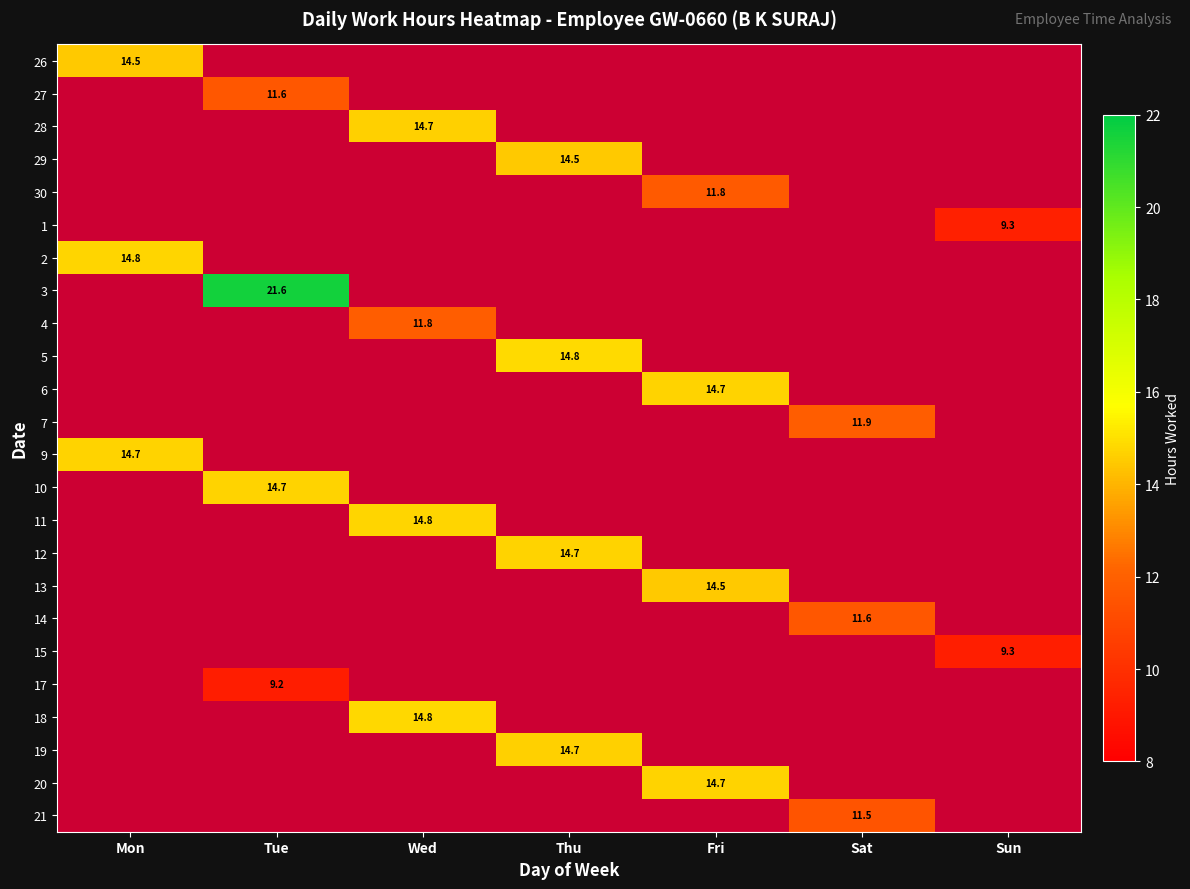

Which series has the largest range (max minus min)?

26